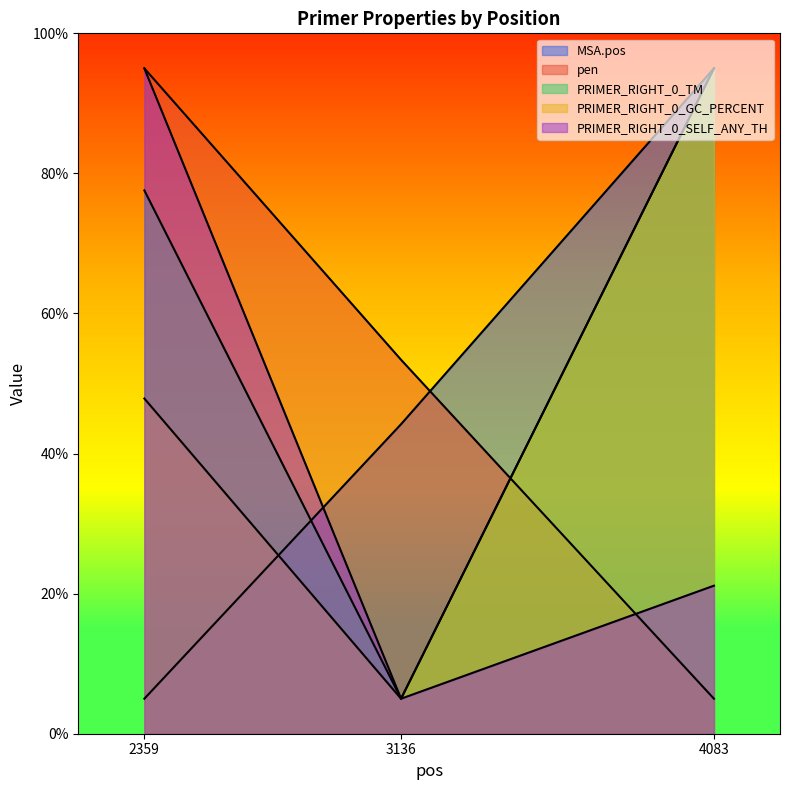

True or false: PRIMER_RIGHT_0_GC_PERCENT has a value of 47.9 at 2359.

True